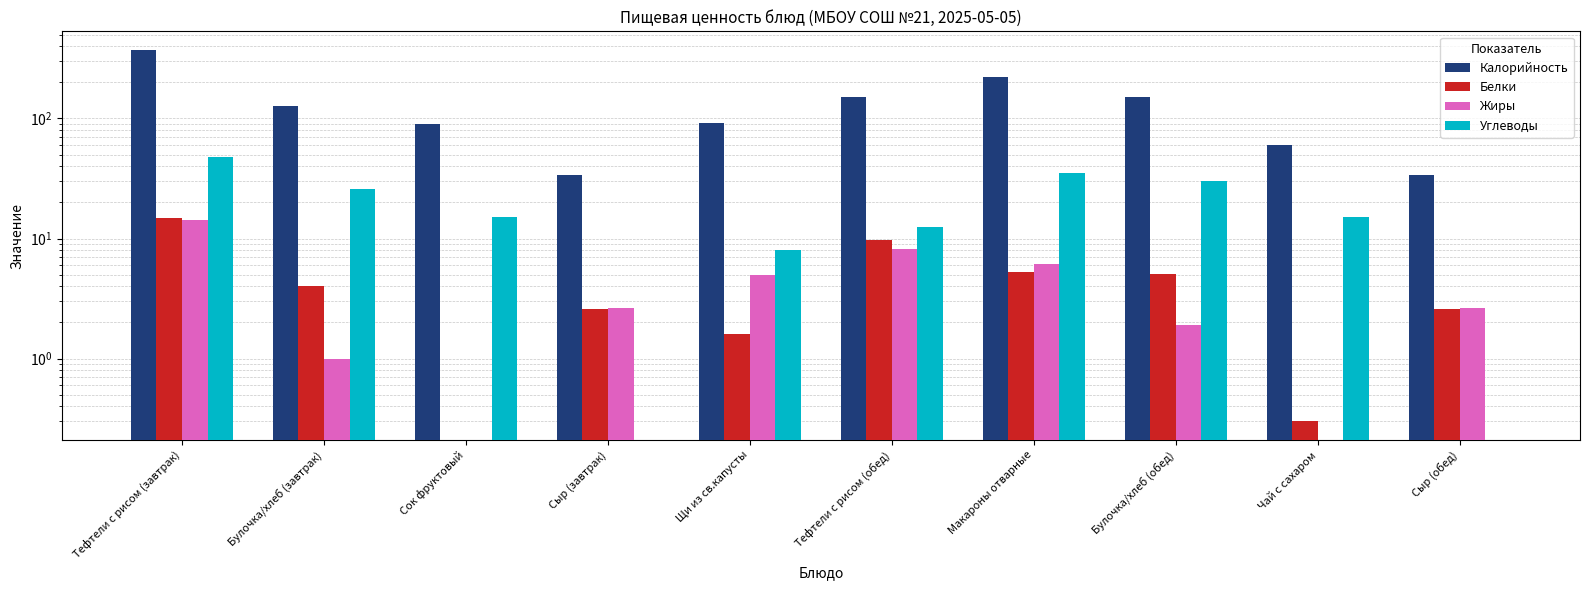

Reading left to right, transcribe all the data shown in this chart.

Калорийность: Тефтели с рисом (завтрак)=372.3	Булочка/хлеб (завтрак)=127.0	Сок фруктовый=90.0	Сыр (завтрак)=34.0	Щи из св.капусты=91.0	Тефтели с рисом (обед)=151.8	Макароны отварные=220.5	Булочка/хлеб (обед)=150.0	Чай с сахаром=60.0	Сыр (обед)=34.0
Белки: Тефтели с рисом (завтрак)=15.0	Булочка/хлеб (завтрак)=4.0	Сок фруктовый=0.0	Сыр (завтрак)=2.6	Щи из св.капусты=1.6	Тефтели с рисом (обед)=9.7	Макароны отварные=5.2	Булочка/хлеб (обед)=5.1	Чай с сахаром=0.3	Сыр (обед)=2.6
Жиры: Тефтели с рисом (завтрак)=14.3	Булочка/хлеб (завтрак)=1.0	Сок фруктовый=0.0	Сыр (завтрак)=2.6	Щи из св.капусты=5.0	Тефтели с рисом (обед)=8.2	Макароны отварные=6.2	Булочка/хлеб (обед)=1.9	Чай с сахаром=0.0	Сыр (обед)=2.6
Углеводы: Тефтели с рисом (завтрак)=47.8	Булочка/хлеб (завтрак)=26.0	Сок фруктовый=15.0	Сыр (завтрак)=0.0	Щи из св.капусты=8.0	Тефтели с рисом (обед)=12.6	Макароны отварные=35.2	Булочка/хлеб (обед)=30.0	Чай с сахаром=15.2	Сыр (обед)=0.0